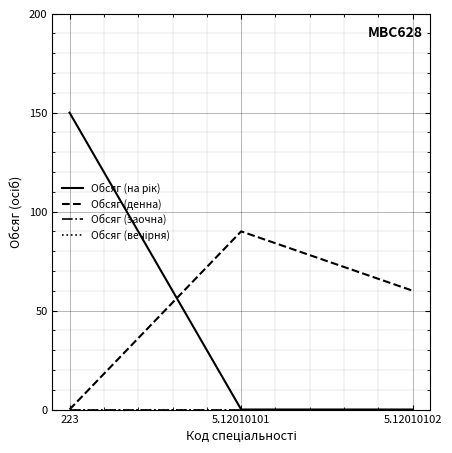

At how many categories does at least one series exceed 99?

1